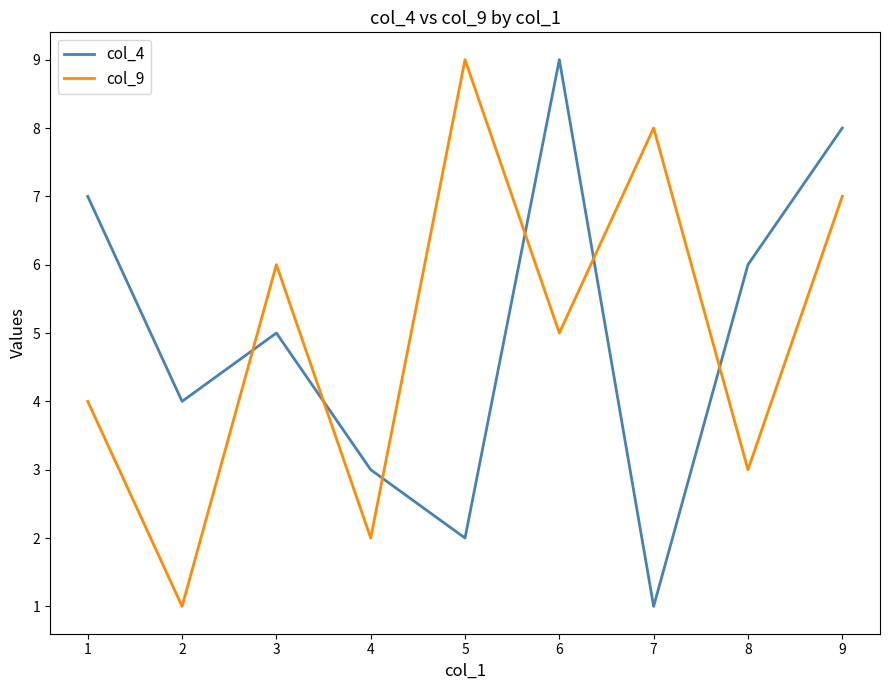

At which label does col_9 first exceed 5?

3